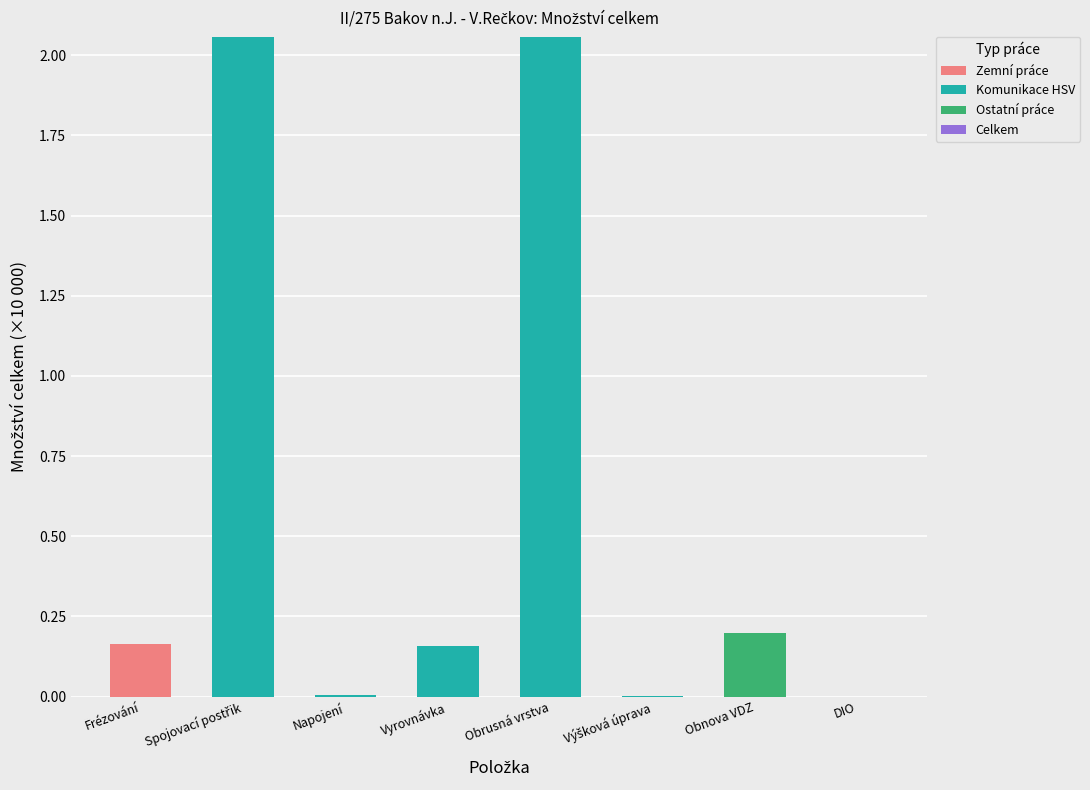

At which label does Zemní práce reach its peak?

Frézování